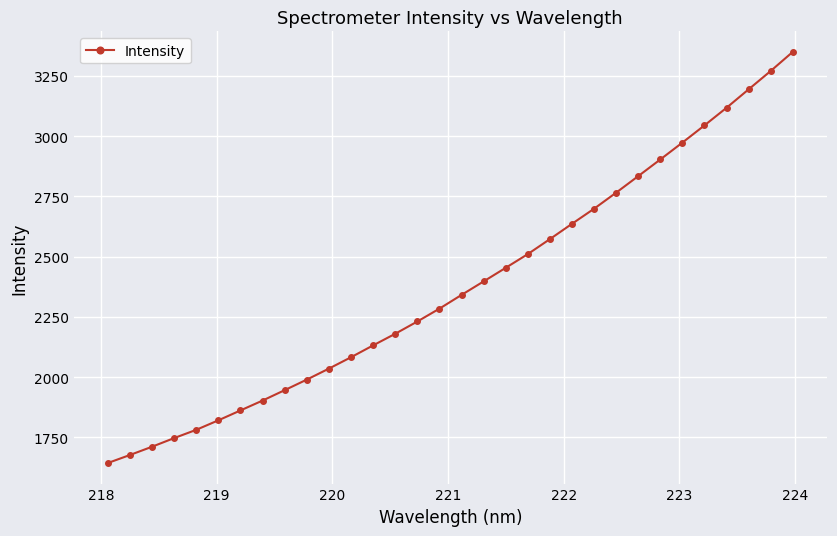

What is the value of the 13th point from the left?

2131.5